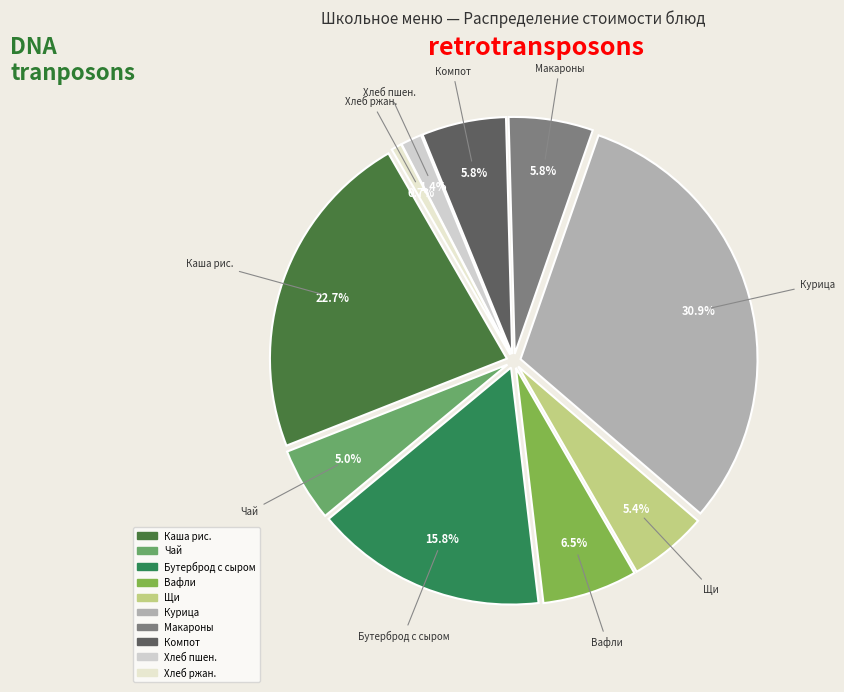

Count the number of slices in the pie.

10